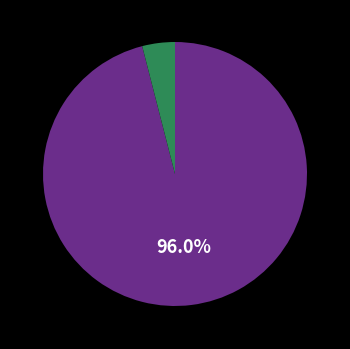

To the nearest percent, what is the difference between the largest and smallest slice percentages?

92%